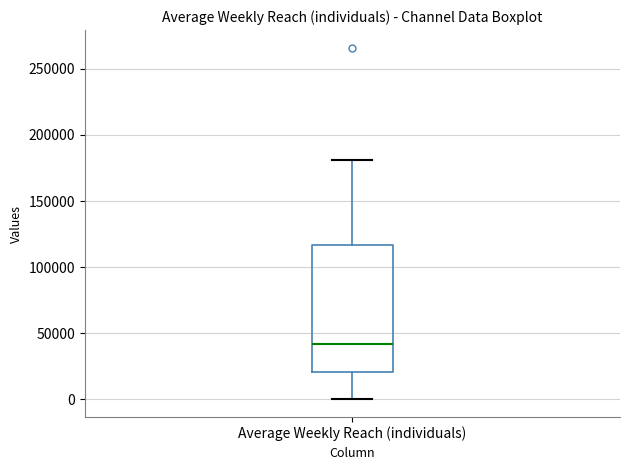

Transcribe this box plot: give where the median line is, the range the box spans, and where the two whiskers end, as read against the y-axis. The values are not printed on the chart, so give them approximately, as read against the axis.

median 40000, box 20000 to 115000, whiskers 0 to 180000